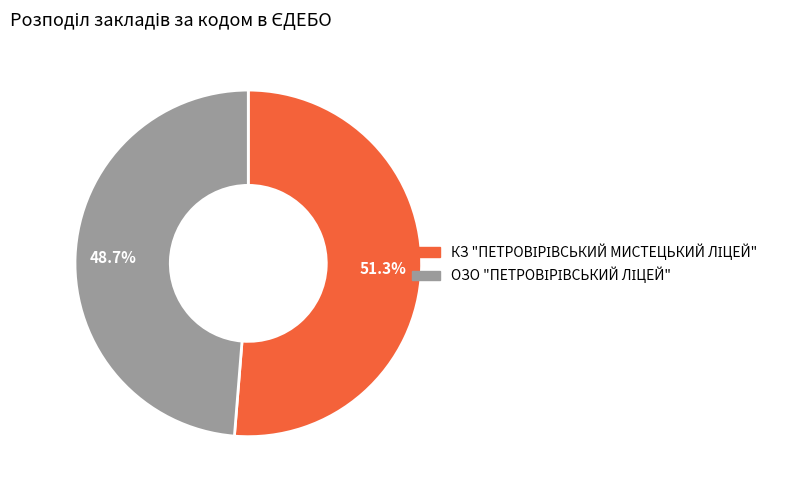

Does any single category account for the majority?

Yes